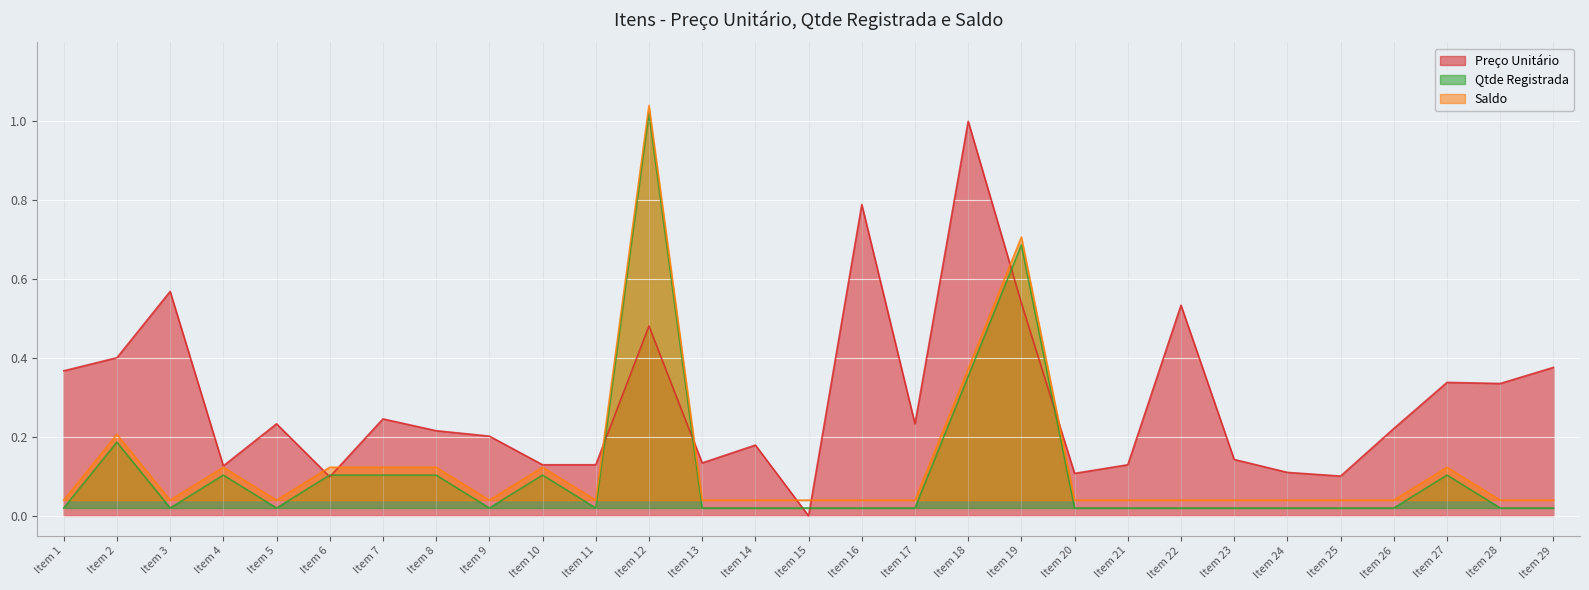

How many data points does each series have?

29